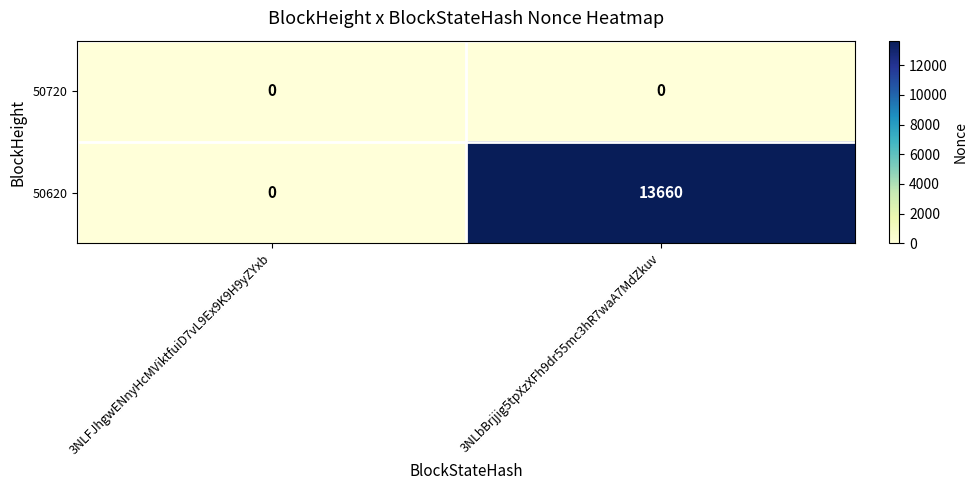

Which series has the widest spread of values?

50620